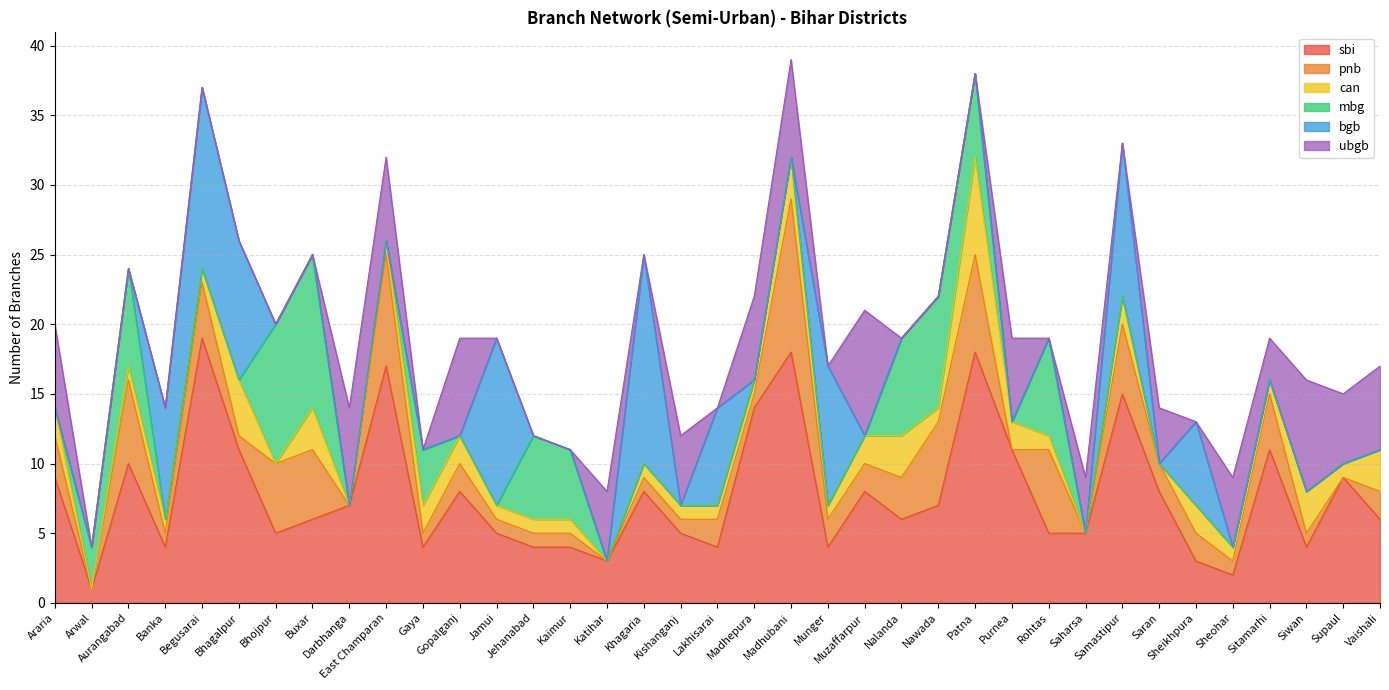

What position from the left is Vaishali?

37